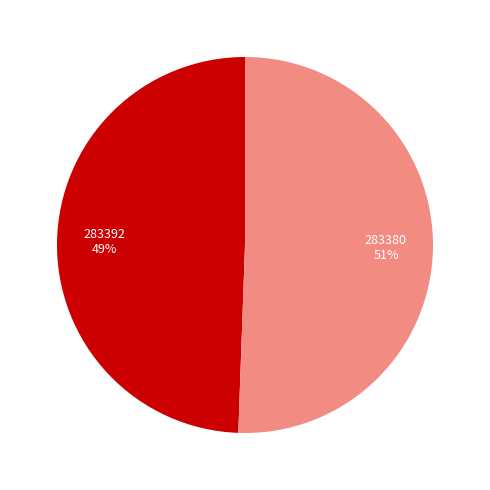

Is there any slice that represents more than half of the pie?

Yes